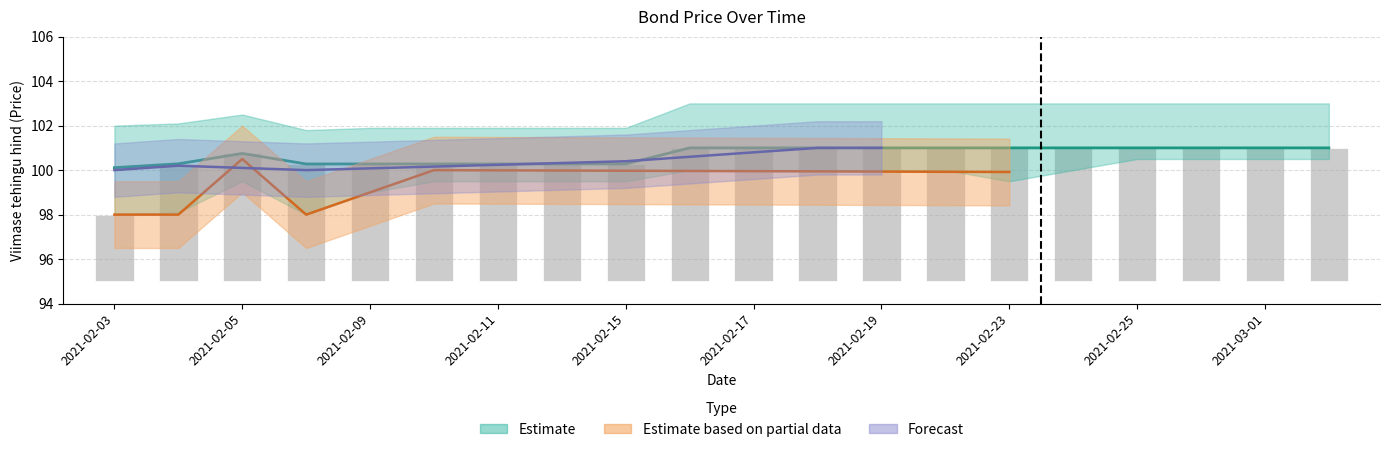

What is the value of the Viimase tehingu hind bar at the 3rd from the left?

100.8